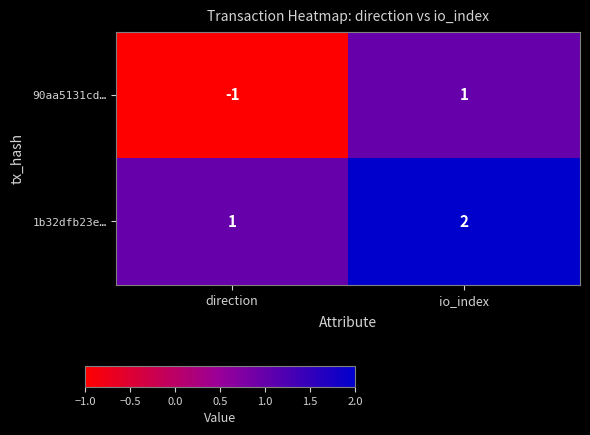

What is the difference between the highest and lowest values at direction?

2